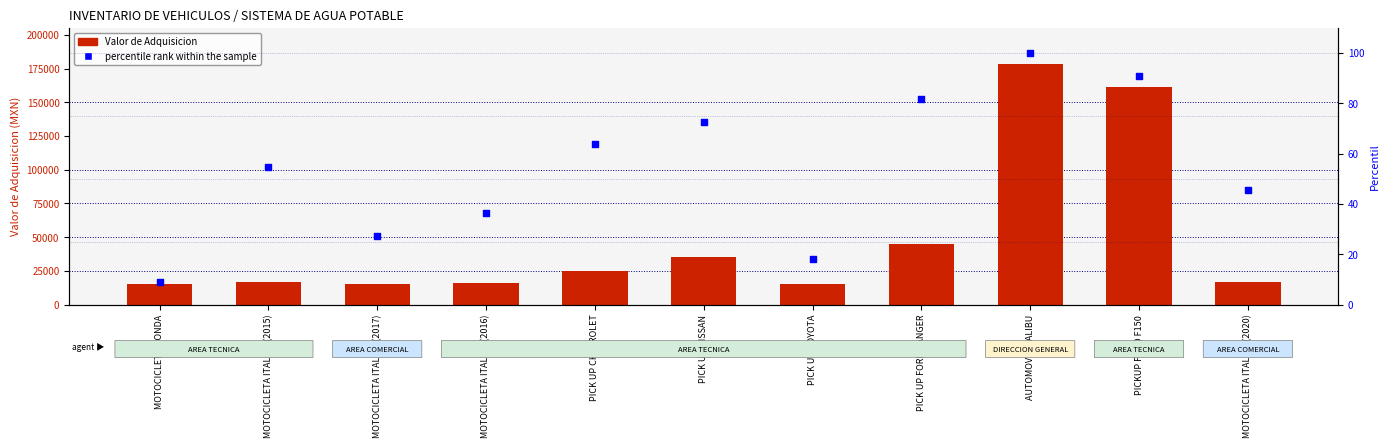

At how many categories does at least one series exceed 71244?

2